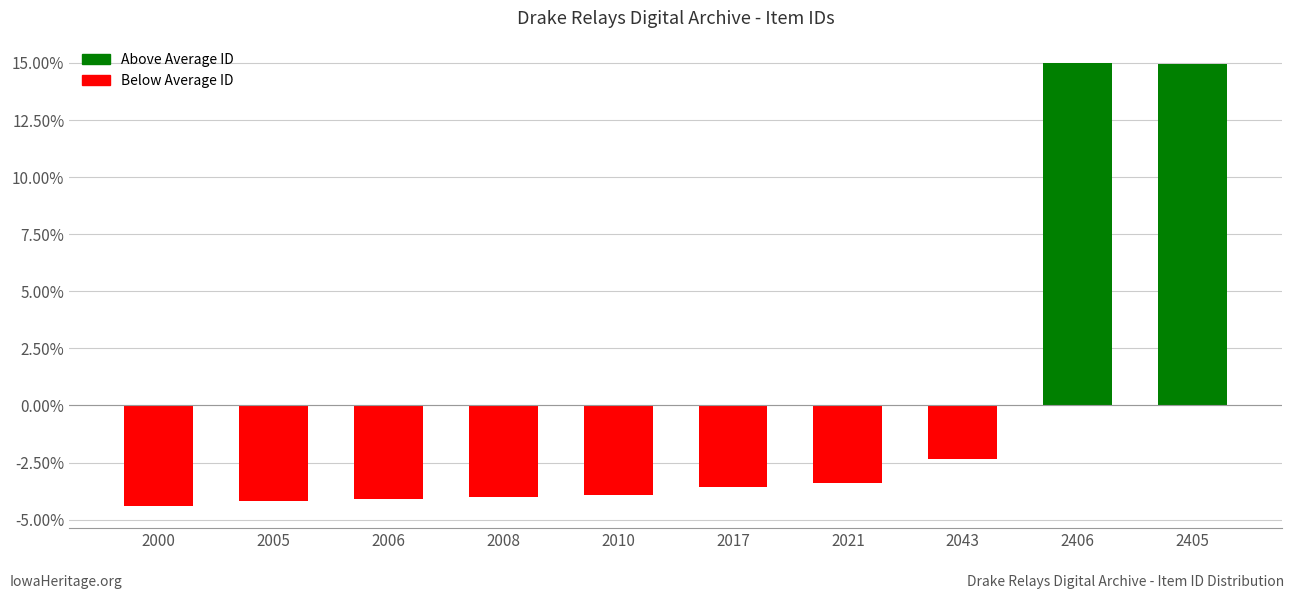

What is the greatest value displayed?

15.0